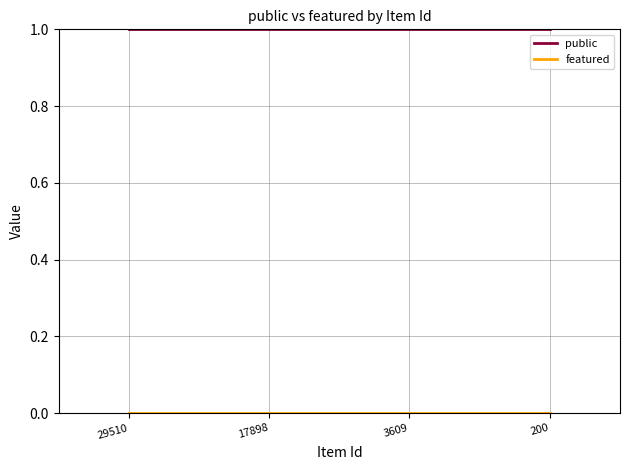

Which series has the largest total across all categories?

public